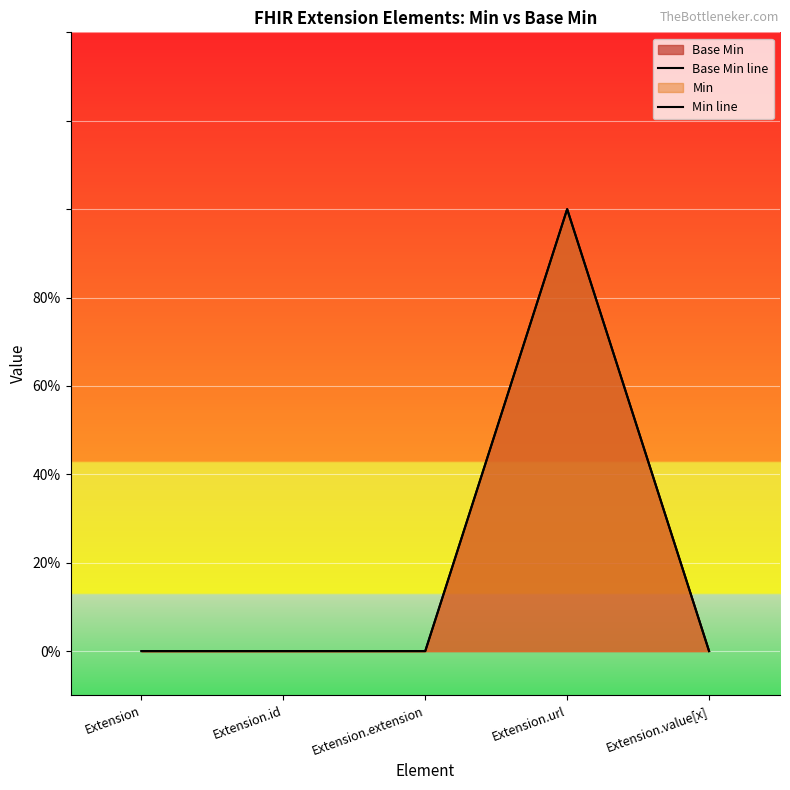

Rank the categories by Base Min line value from lowest to highest.

Extension, Extension.id, Extension.extension, Extension.value[x], Extension.url